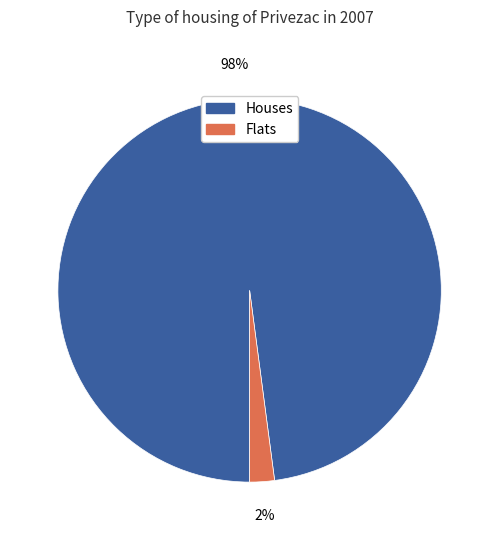

What is the largest slice in the pie chart?

Houses